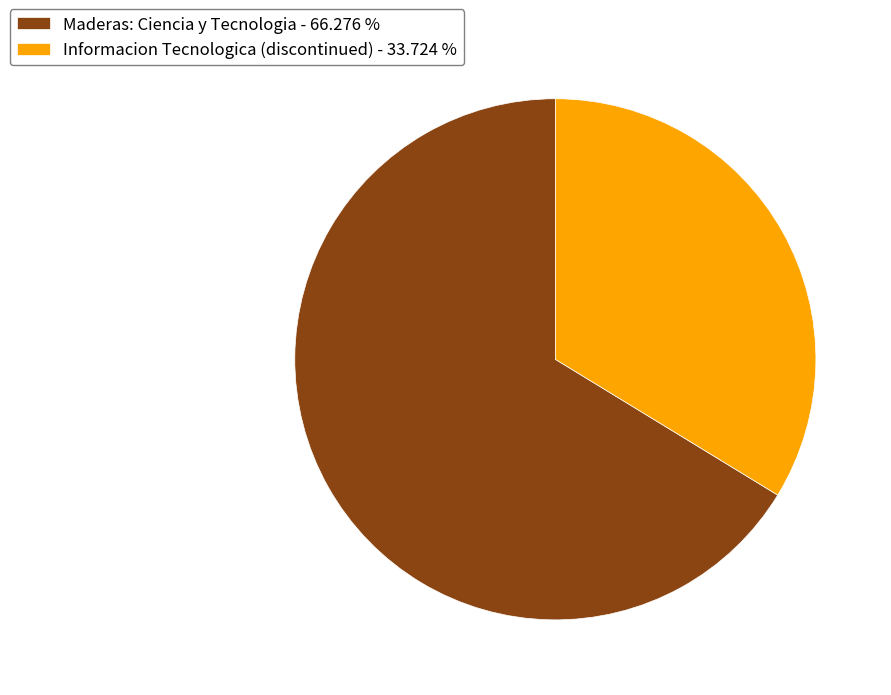

True or false: Maderas: Ciencia y Tecnologia accounts for 66% of the total.

True